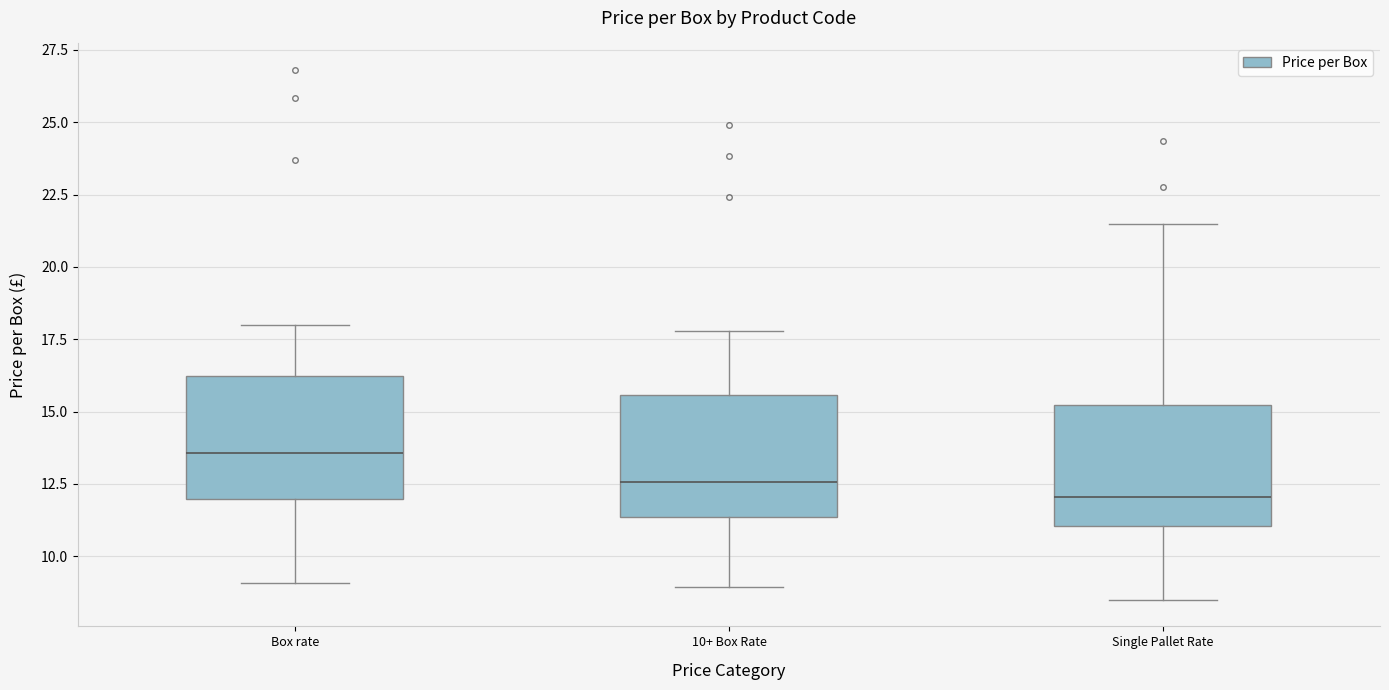

Reading left to right, read every box against the y-axis: the position of its median line, the range the box covers, and the ends of its whiskers. The values are not printed on the chart, so give them approximately, as read against the axis.

Box rate: median 13.5, box 12.0 to 16.0, whiskers 9.0 to 18.0
10+ Box Rate: median 12.5, box 11.5 to 15.5, whiskers 9.0 to 18.0
Single Pallet Rate: median 12.0, box 11.0 to 15.0, whiskers 8.5 to 21.5